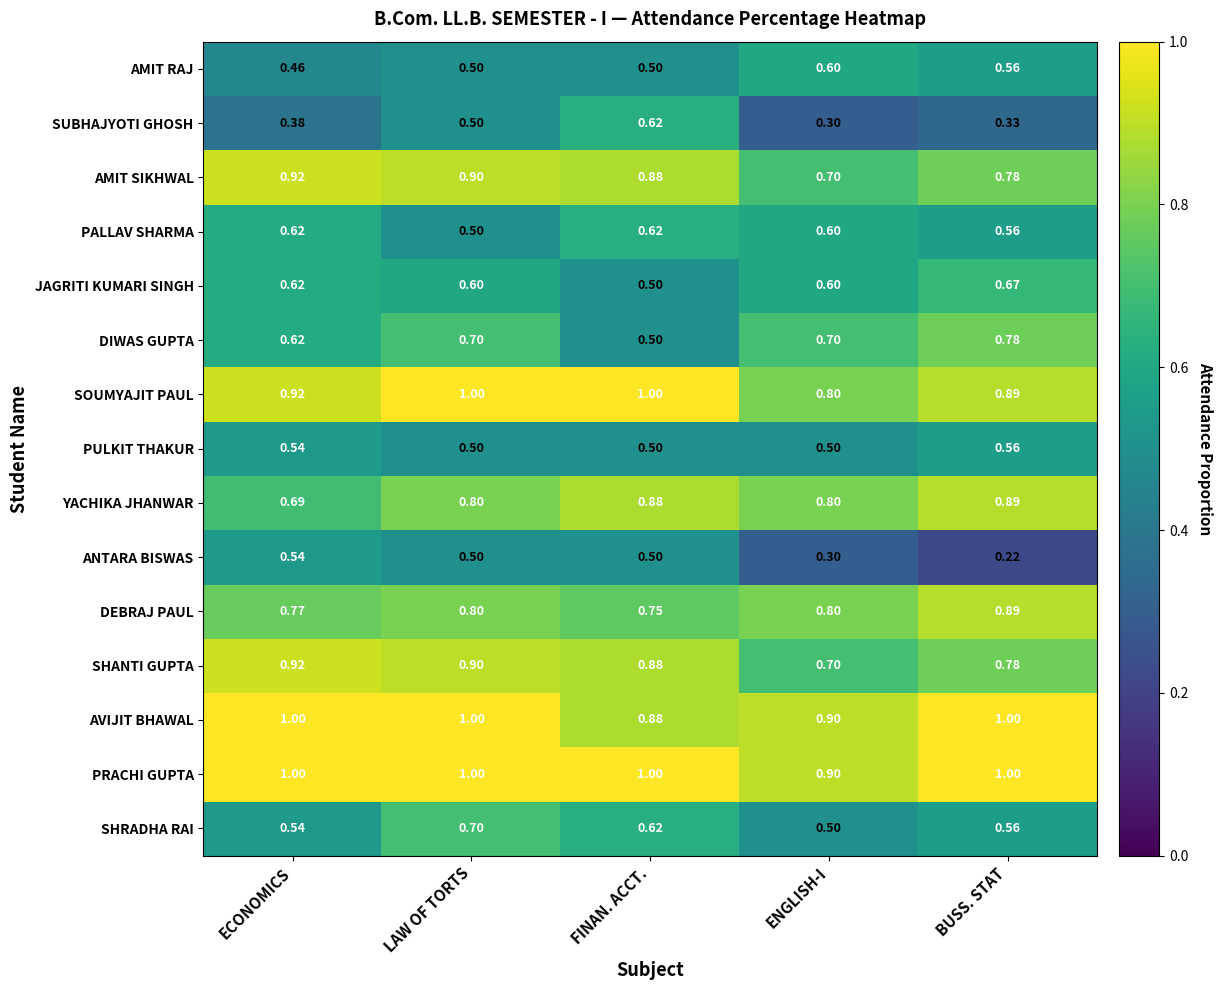

Which series changed the most between ECONOMICS and LAW OF TORTS?

SHRADHA RAI